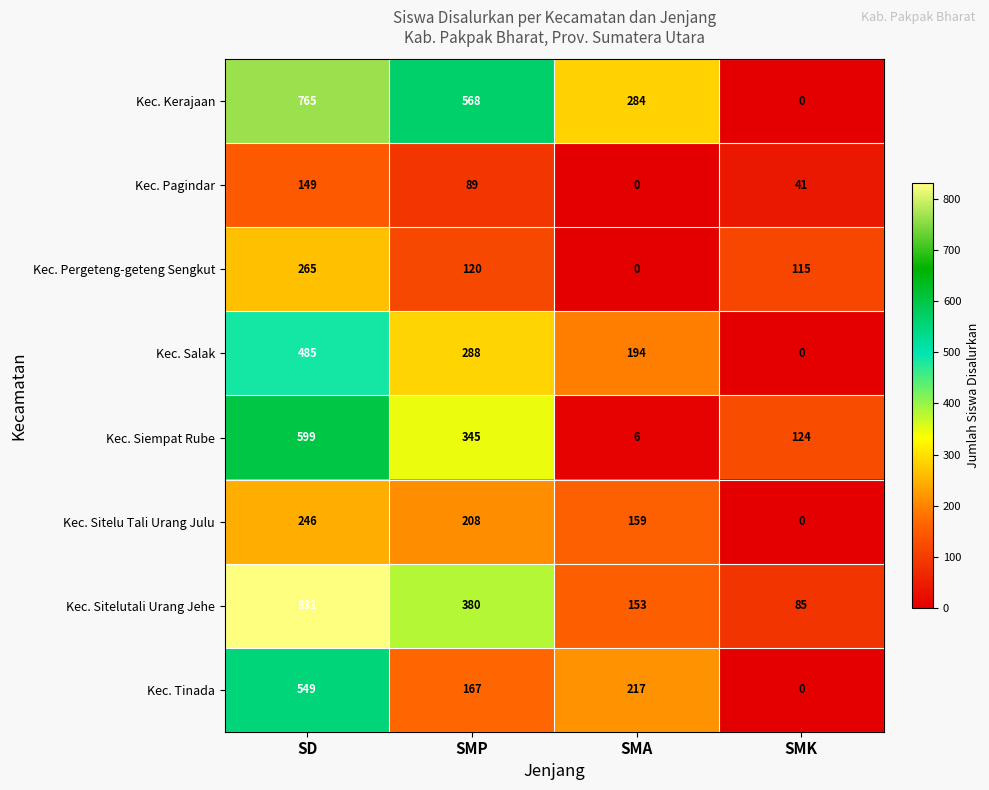

True or false: Kec. Sitelu Tali Urang Julu has a value of 159 at SMA.

True